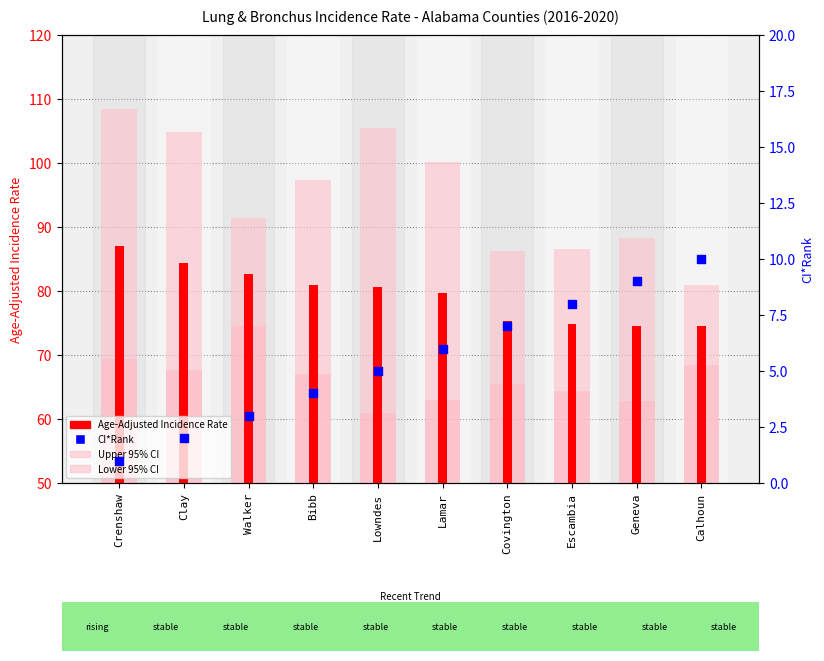

At how many categories does at least one series exceed 37?

10